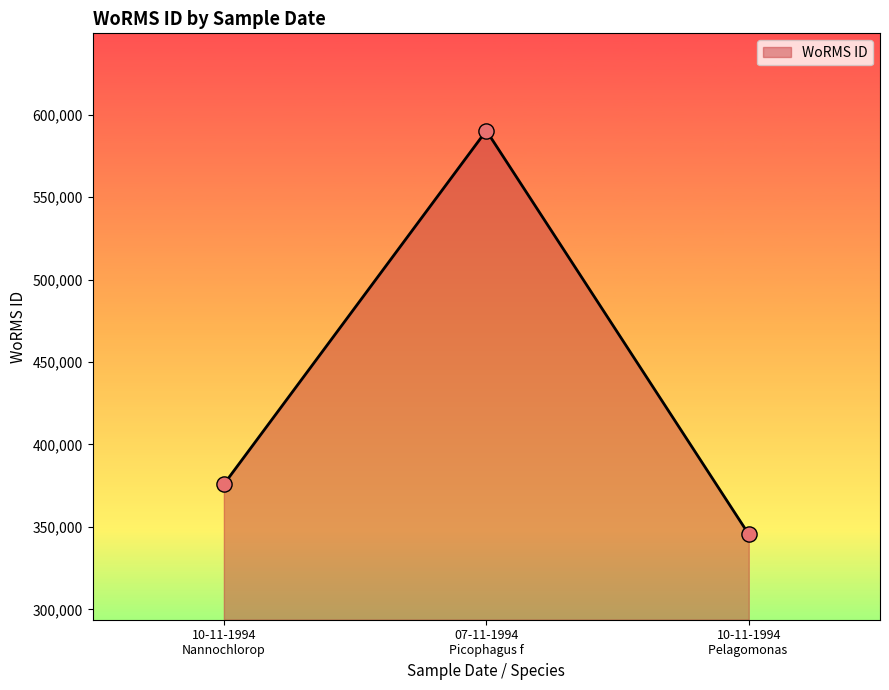

What is the sum of all values?

1311799